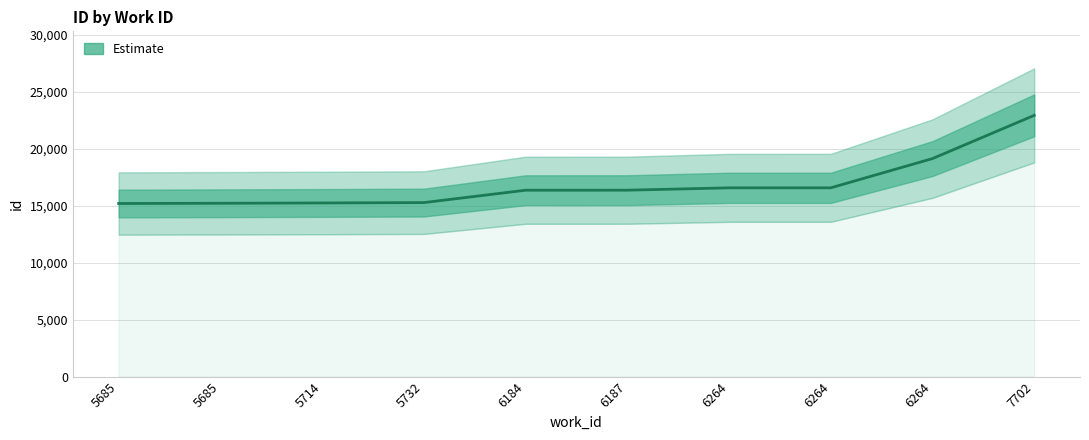

Count the number of categories in the chart.

10